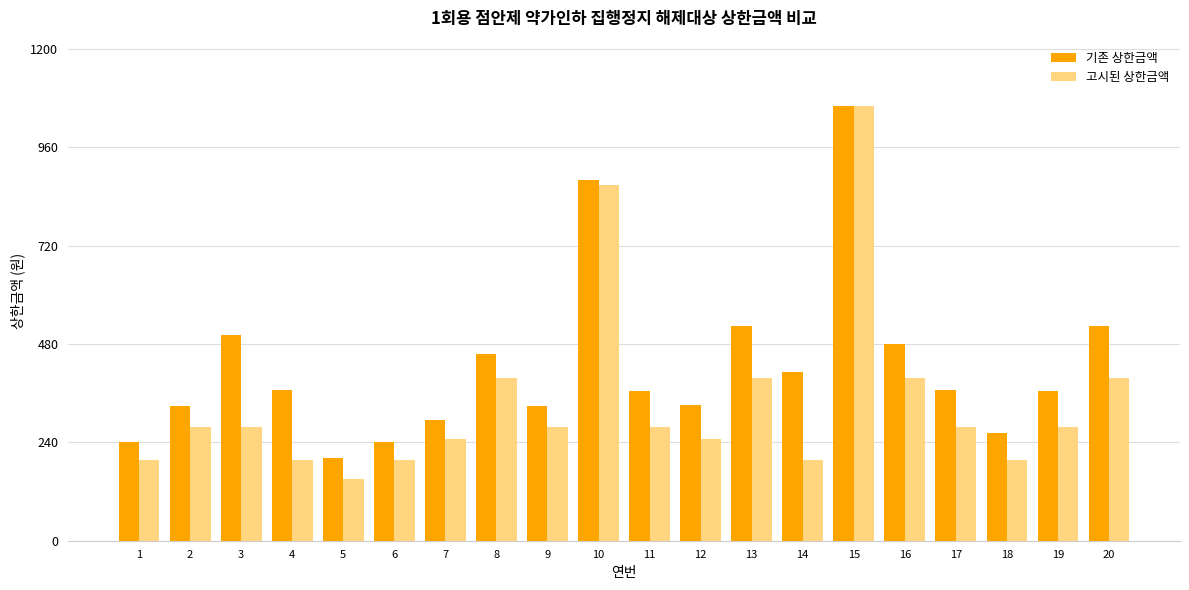

What are all the series names shown in the legend?

기존 상한금액, 고시된 상한금액